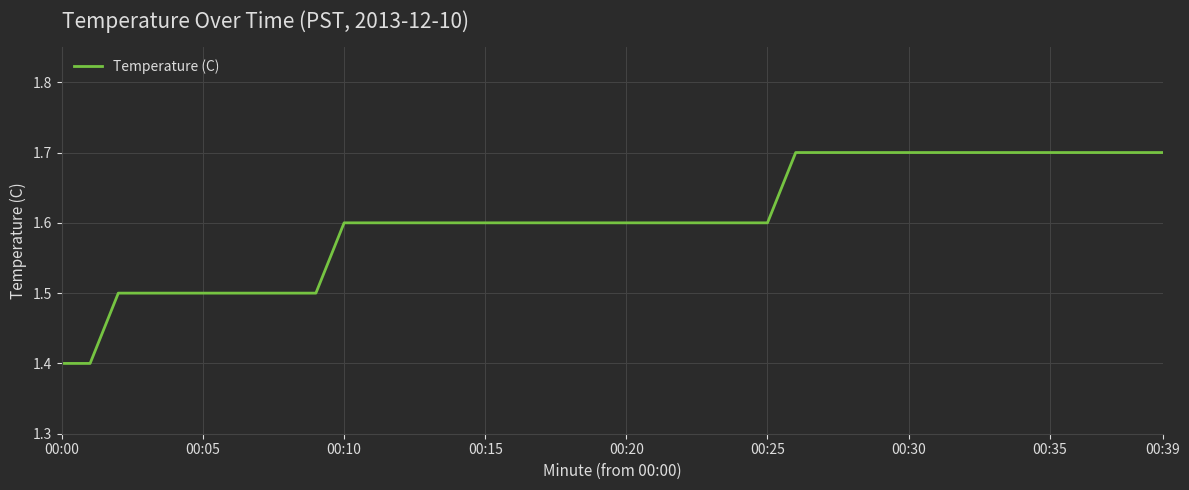

What is the difference between the maximum and minimum values?

0.3